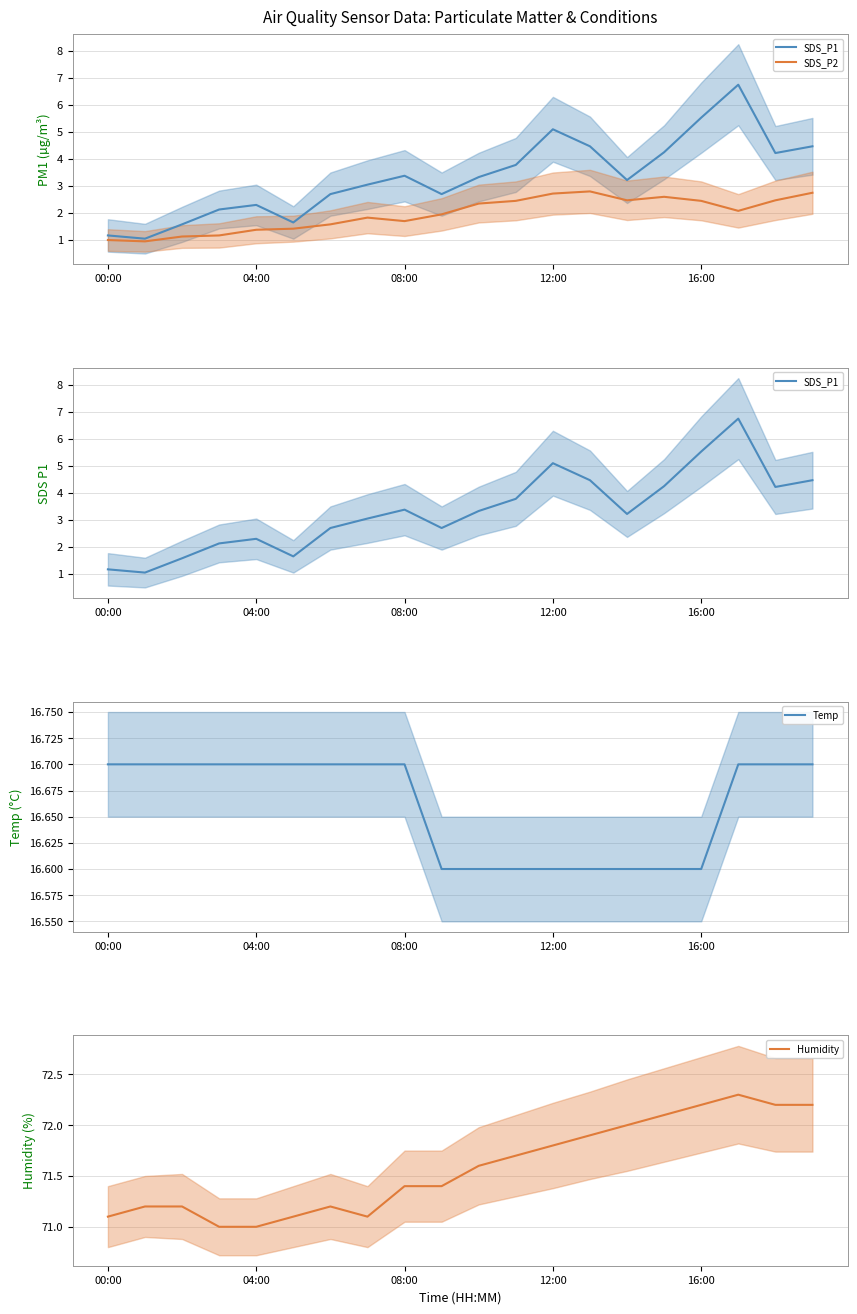

Does the chart have visible grid lines?

Yes